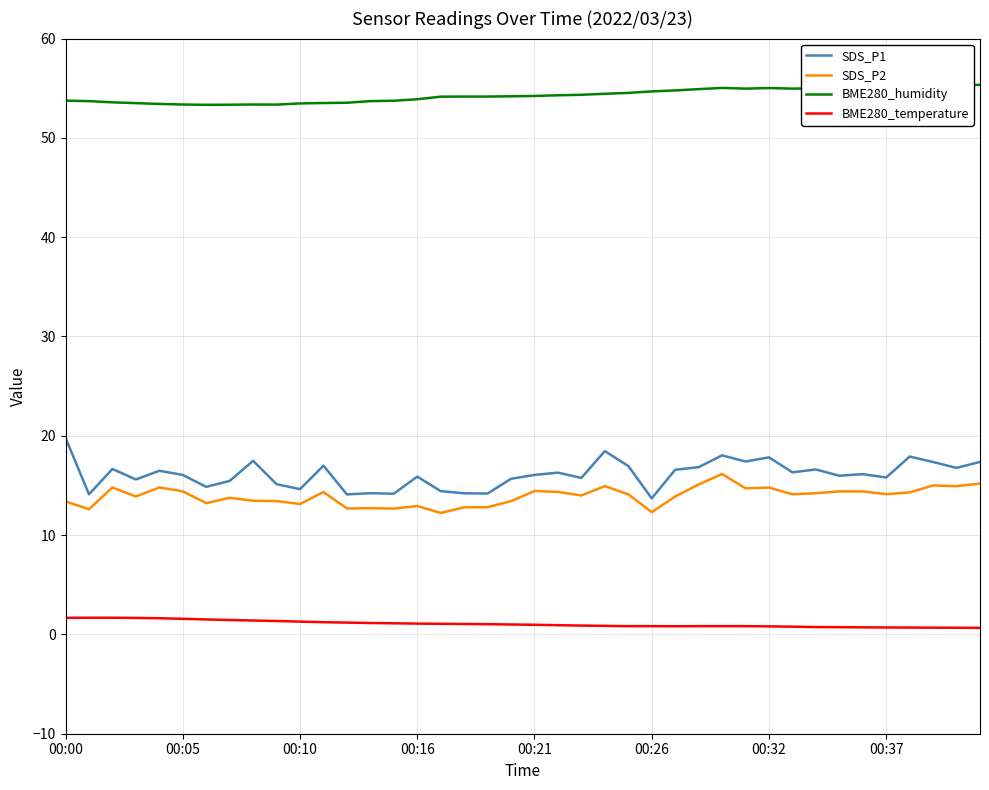

True or false: SDS_P1 has more than 1 points higher than both neighbors.

True